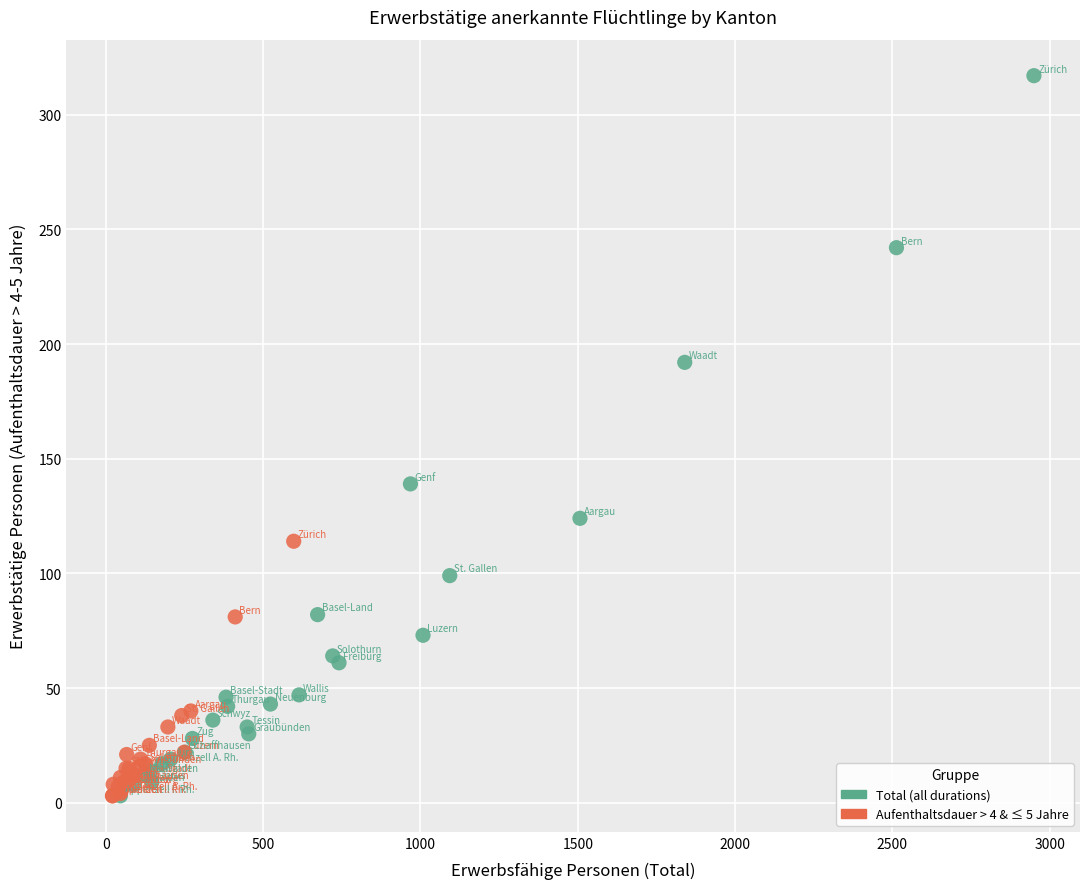

Which series reaches the maximum Y coordinate?

Total (all durations)